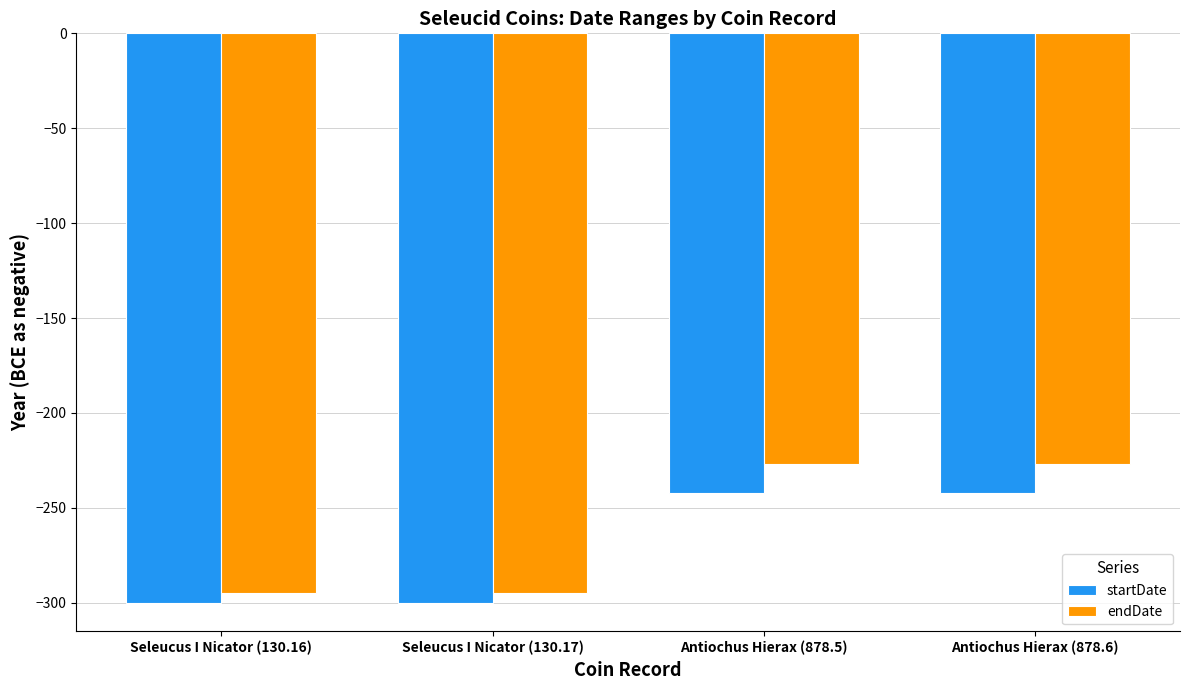

What is the label of the 1st bar from the left?

Seleucus I Nicator (130.16)